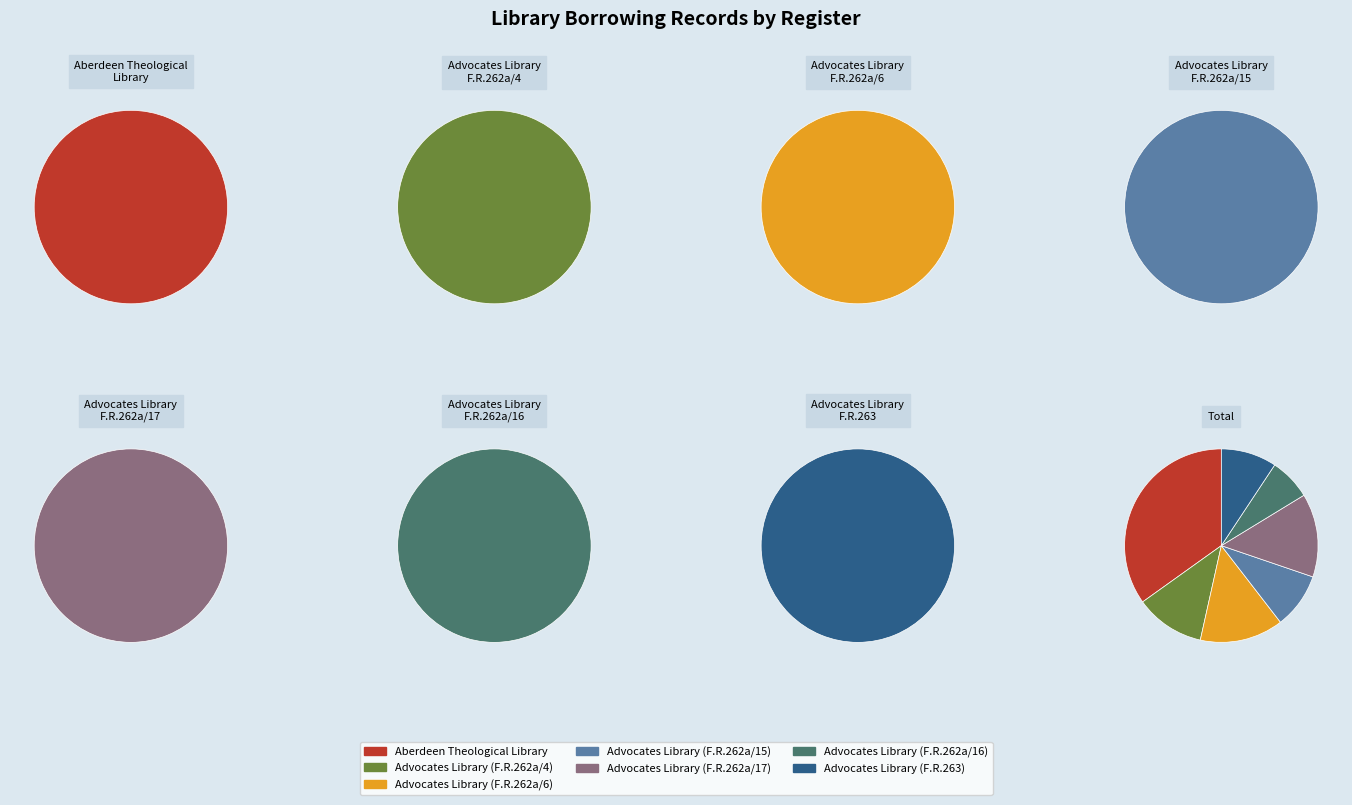

Combined, do Advocates Library (F.R.262a/15) and Advocates Library (F.R.262a/6) account for over 50%?

No